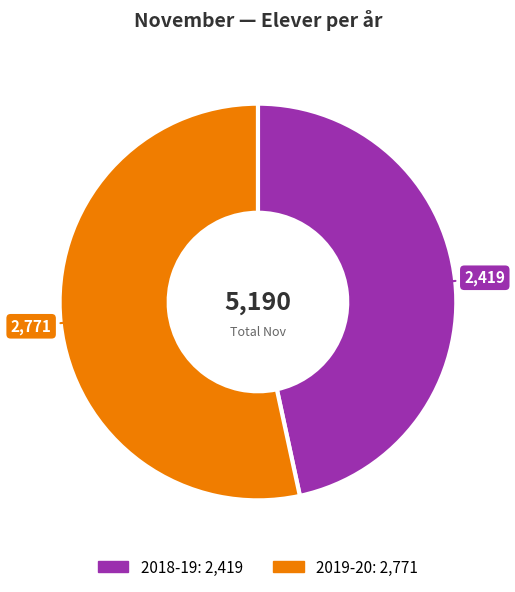

Count the number of slices in the pie.

2